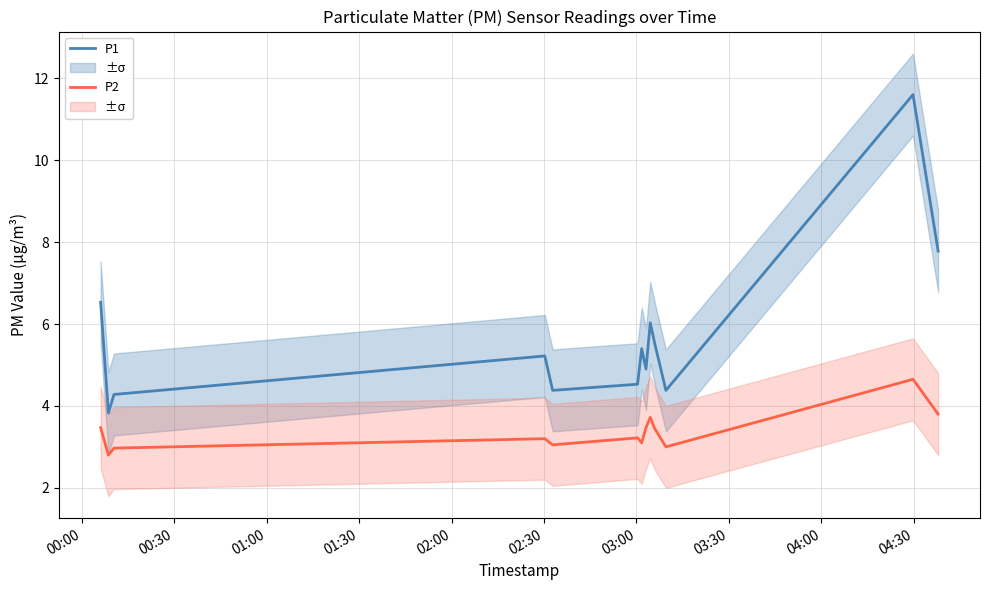

True or false: P1 and P2 intersect in this chart.

False